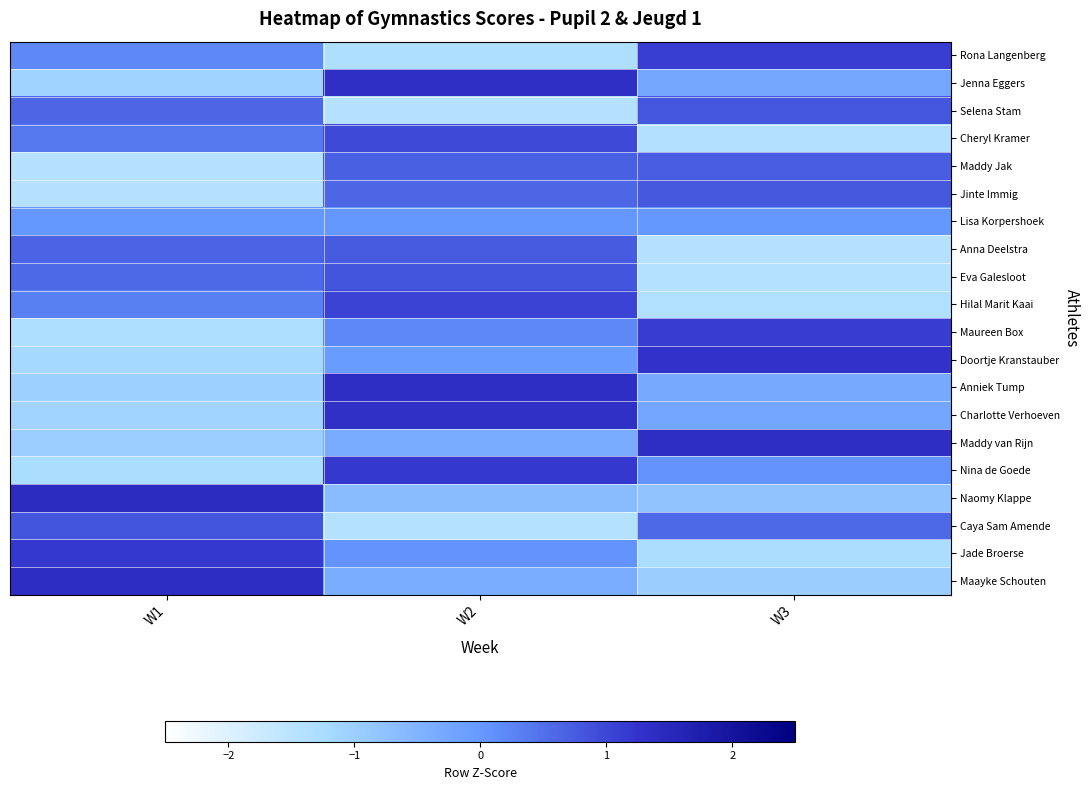

Reading left to right, extract all data points from this chart.

Rona Langenberg: W1=0.2	W2=-1.3	W3=1.1
Jenna Eggers: W1=-1.1	W2=1.3	W3=-0.3
Selena Stam: W1=0.6	W2=-1.4	W3=0.8
Cheryl Kramer: W1=0.4	W2=1.0	W3=-1.4
Maddy Jak: W1=-1.4	W2=0.7	W3=0.7
Jinte Immig: W1=-1.4	W2=0.6	W3=0.8
Lisa Korpershoek: W1=0.0	W2=0.0	W3=0.0
Anna Deelstra: W1=0.7	W2=0.8	W3=-1.4
Eva Galesloot: W1=0.6	W2=0.8	W3=-1.4
Hilal Marit Kaai: W1=0.3	W2=1.0	W3=-1.3
Maureen Box: W1=-1.3	W2=0.2	W3=1.1
Doortje Kranstauber: W1=-1.2	W2=-0.1	W3=1.3
Anniek Tump: W1=-1.0	W2=1.4	W3=-0.3
Charlotte Verhoeven: W1=-1.1	W2=1.3	W3=-0.2
Maddy van Rijn: W1=-1.0	W2=-0.4	W3=1.4
Nina de Goede: W1=-1.3	W2=1.2	W3=0.1
Naomy Klappe: W1=1.4	W2=-0.6	W3=-0.8
Caya Sam Amende: W1=0.8	W2=-1.4	W3=0.6
Jade Broerse: W1=1.2	W2=0.1	W3=-1.3
Maayke Schouten: W1=1.4	W2=-0.4	W3=-1.0